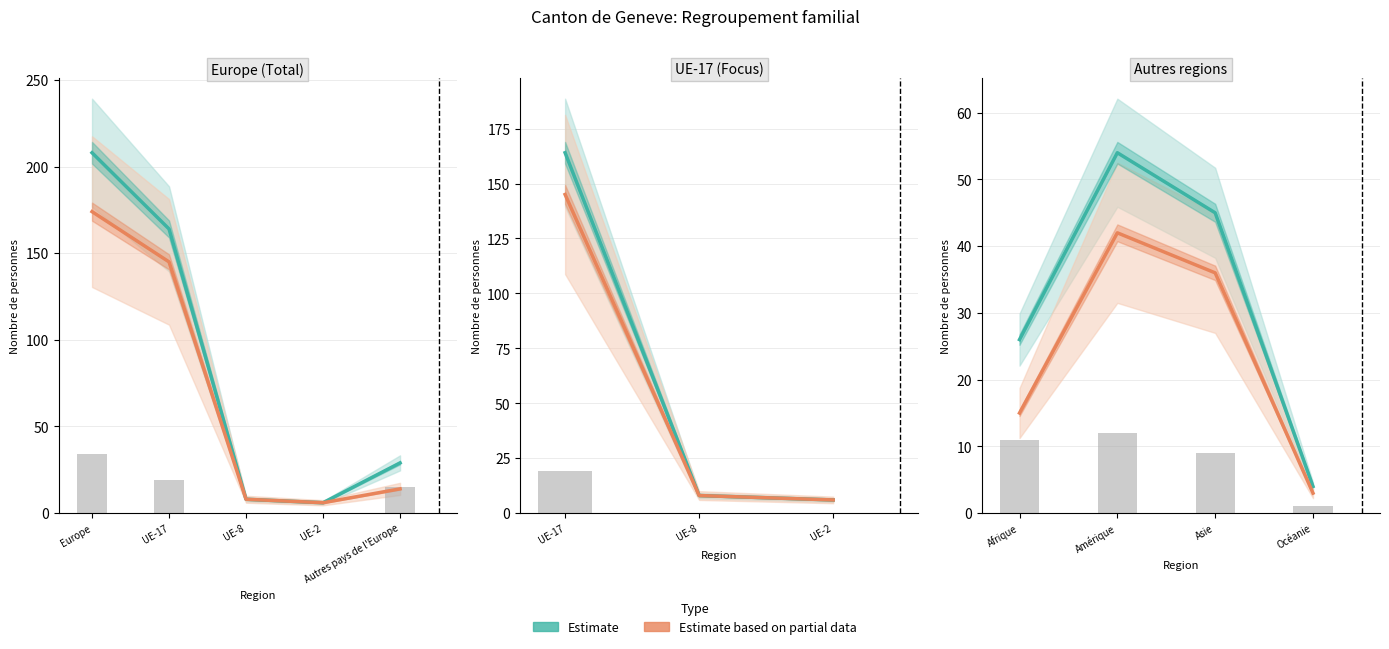

What is the sum of all Total values?

129